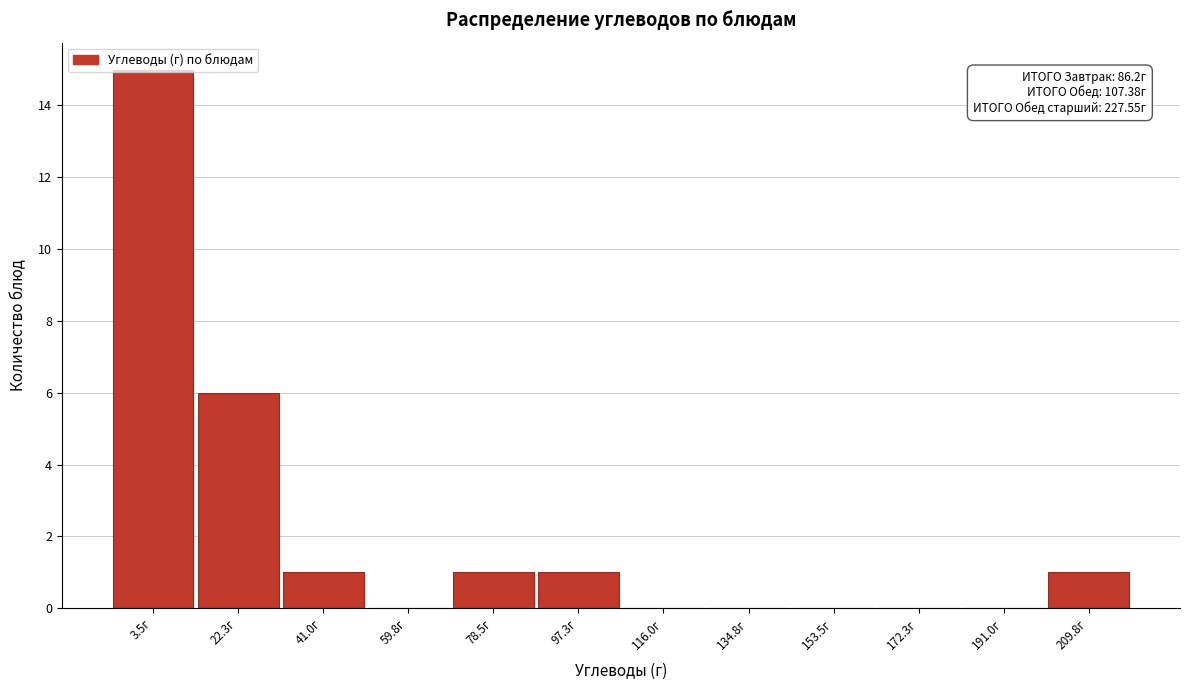

Read the value at 22.3г, to the nearest 10.

10